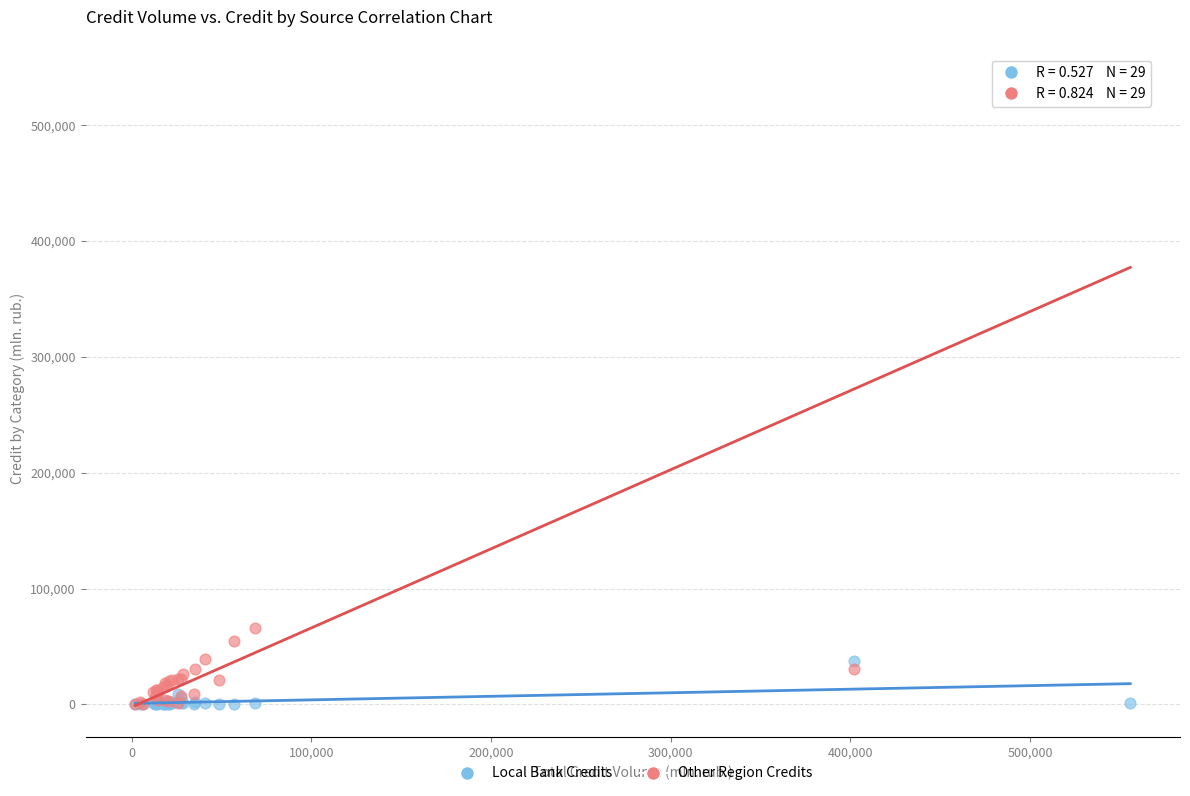

Across all series, what Y value is closest to 273292?

65864